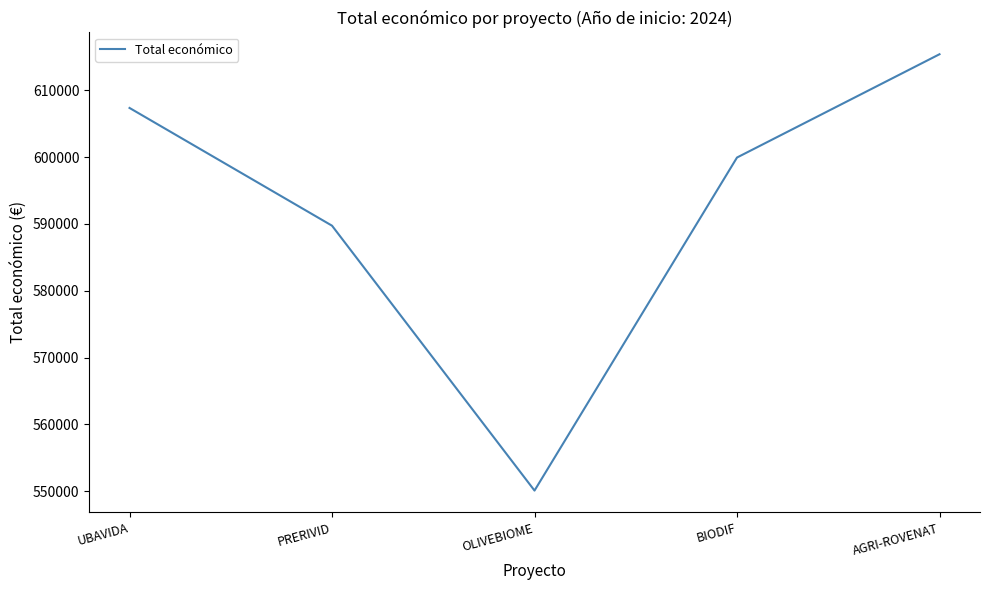

List the labels in order of value, largest first.

AGRI-ROVENAT, UBAVIDA, BIODIF, PRERIVID, OLIVEBIOME